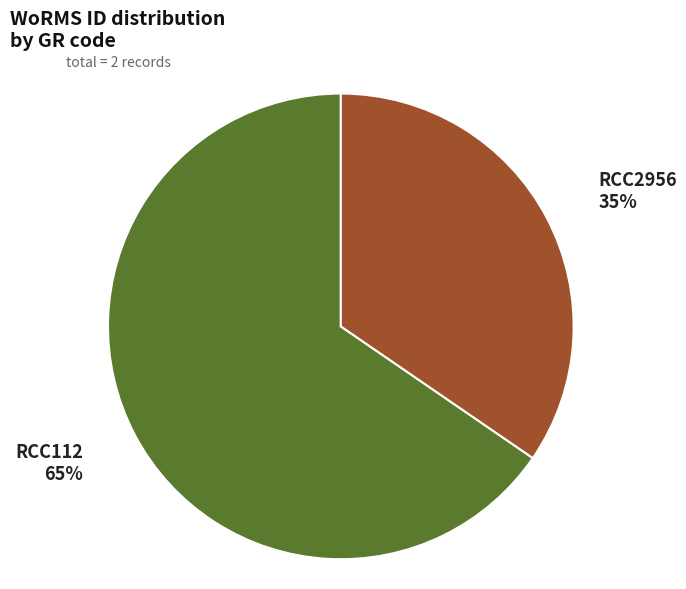

Is there a majority slice in this chart?

Yes